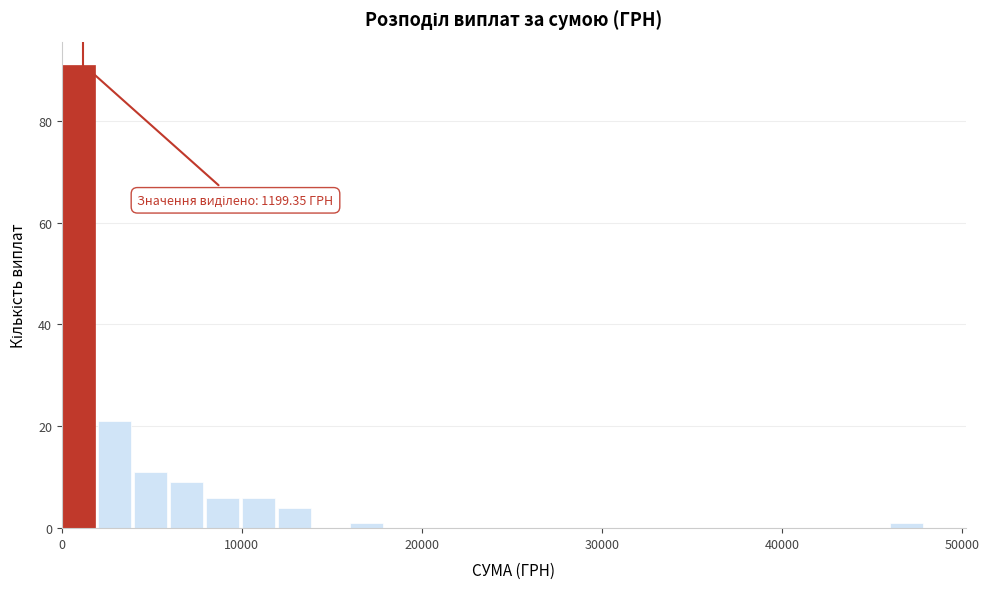

Around what value on the x-axis is the tallest bar? Give the approximate position of its centre, as read against the axis.

1000